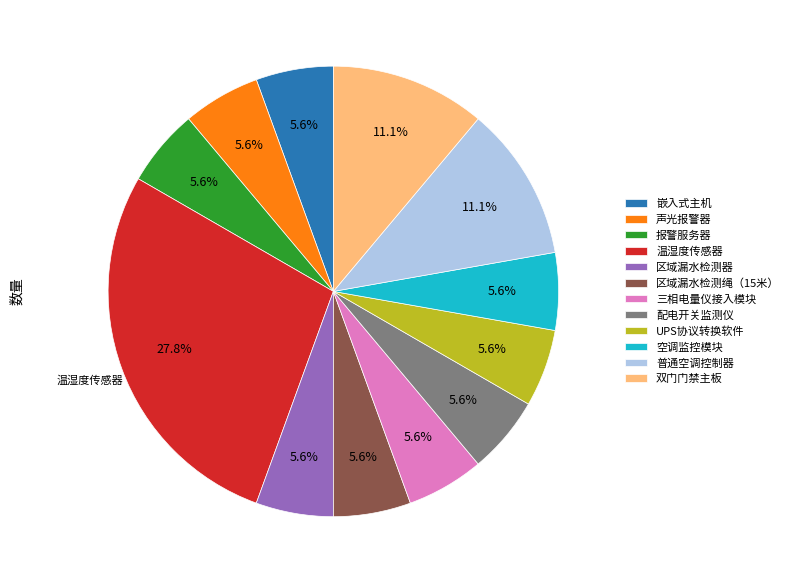

Which slice is the largest?

温湿度传感器